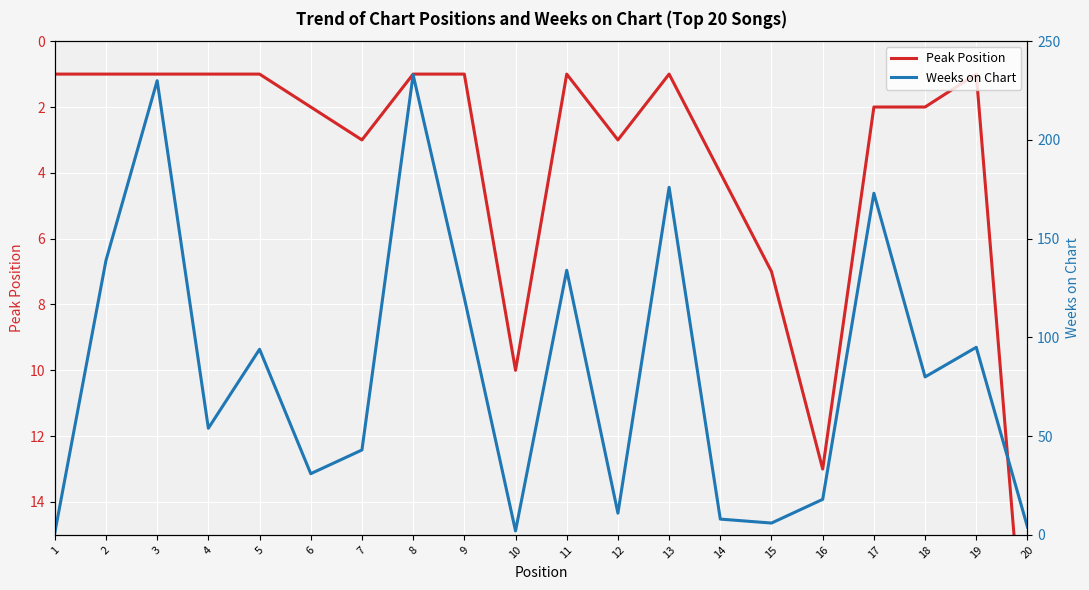

Is it true that Peak Position equals 2 at 6?

True